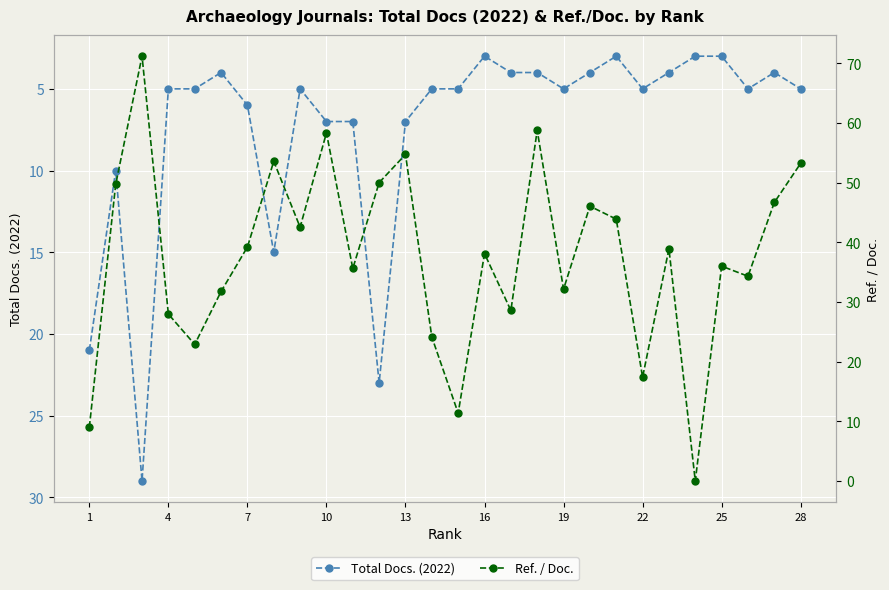

True or false: Total Docs. (2022) has more than 0 points higher than both neighbors.

True